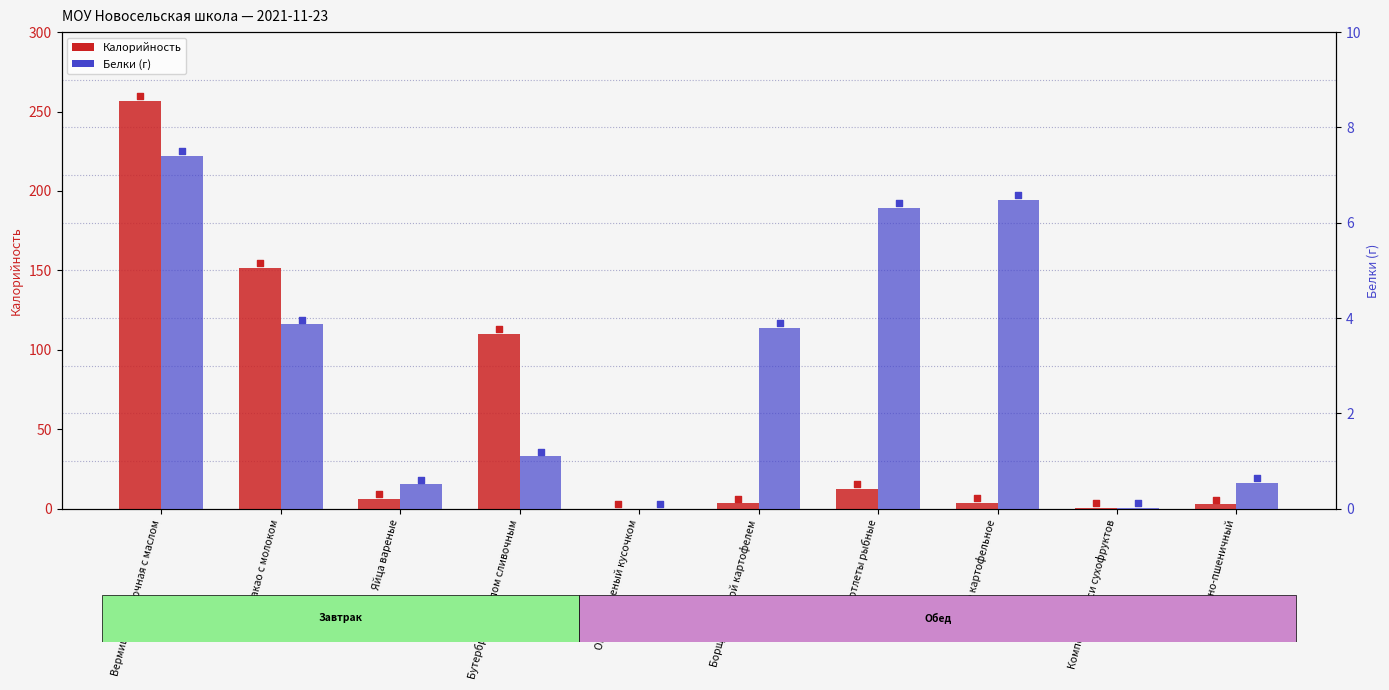

Which series has the widest spread of Y values?

Калорийность